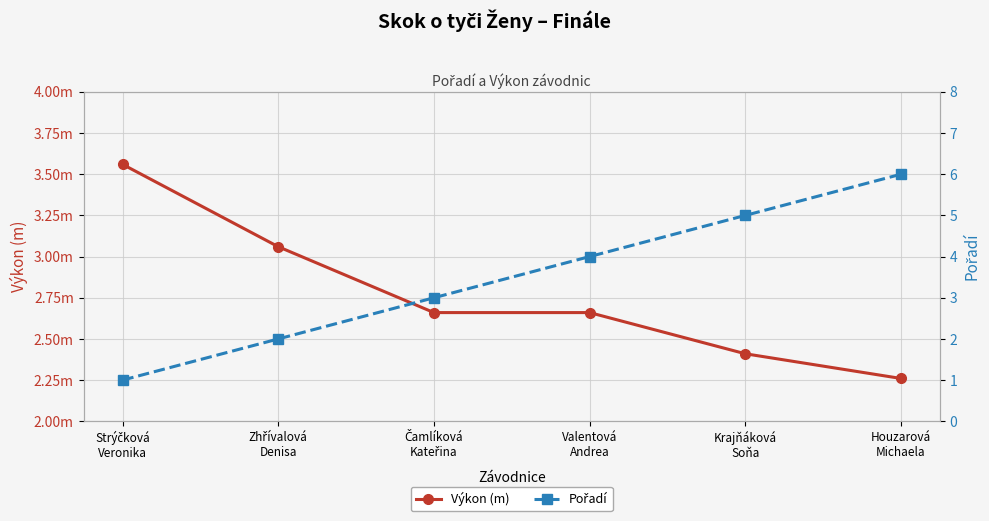

True or false: Pořadí and Výkon (m) intersect in this chart.

True